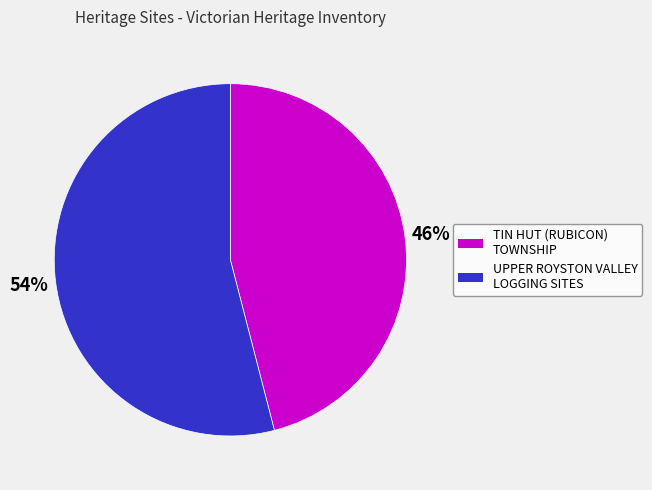

To the nearest percent, what percentage of the pie is TIN HUT (RUBICON) TOWNSHIP?

46%